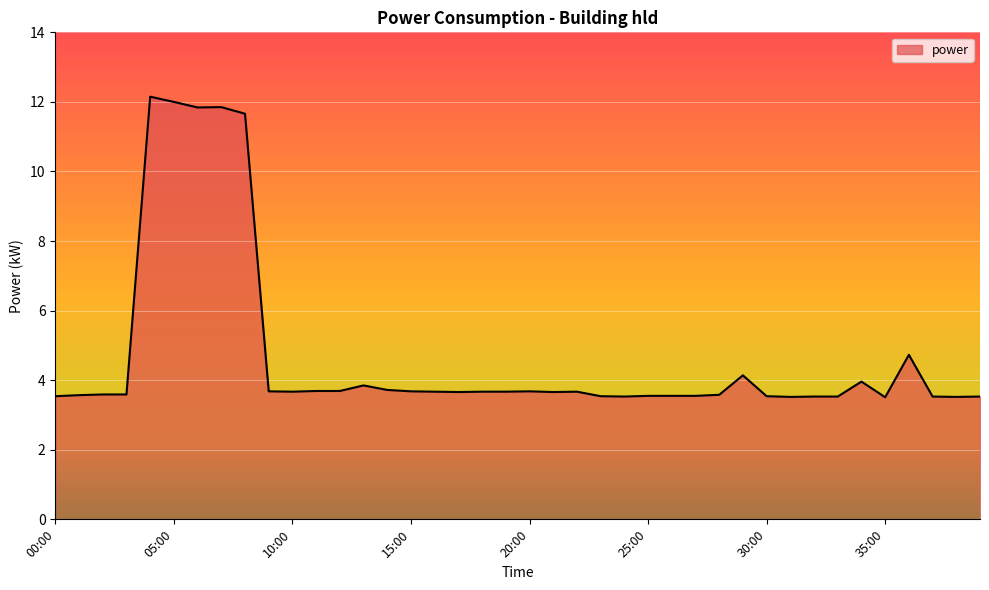

What is the greatest value displayed?

12.2